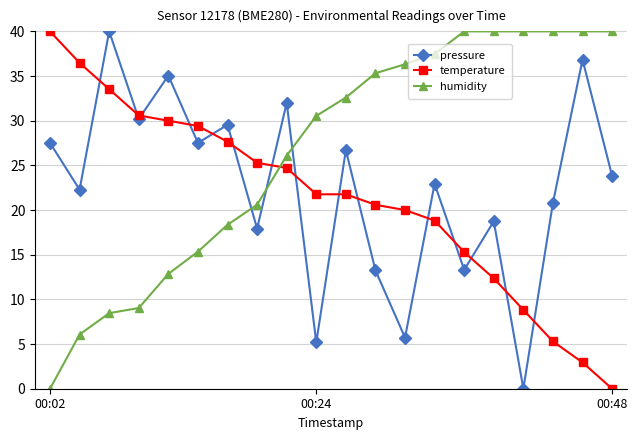

What is the value of the humidity point at the 12th from the left?

35.3